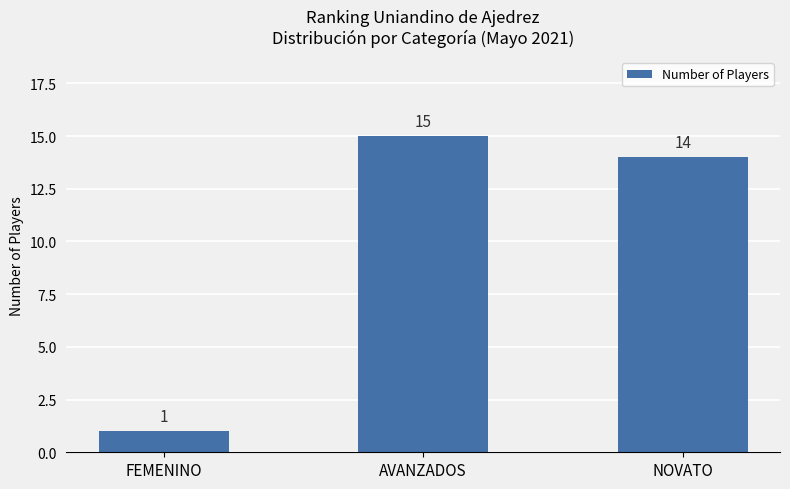

The value at NOVATO is 14. True or false?

True